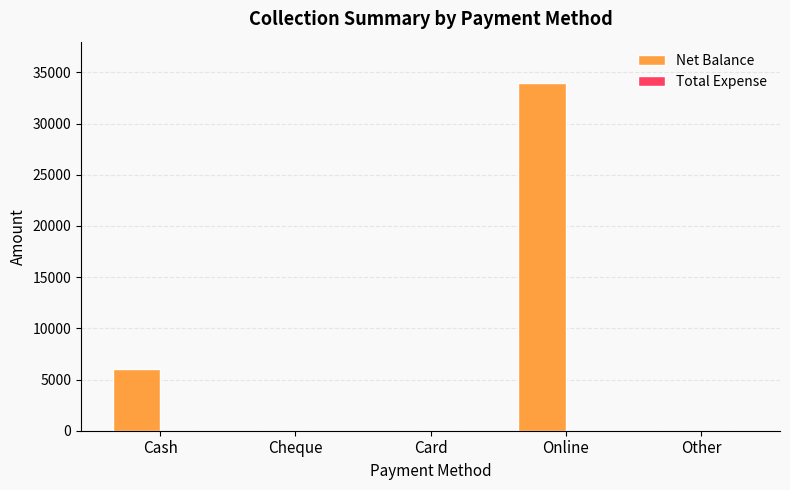

Read the value at Cash.

6000